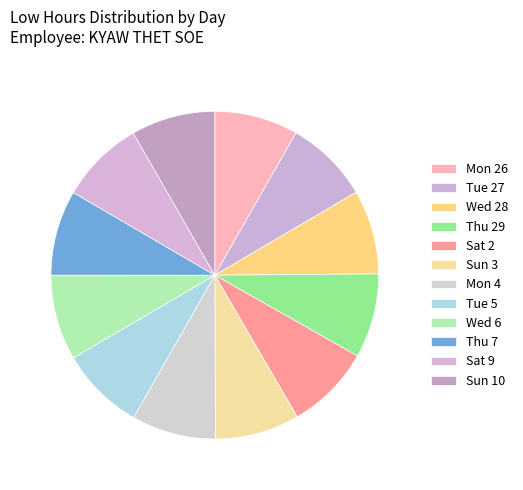

What percentage is the Wed 6 slice, to the nearest percent?

8%